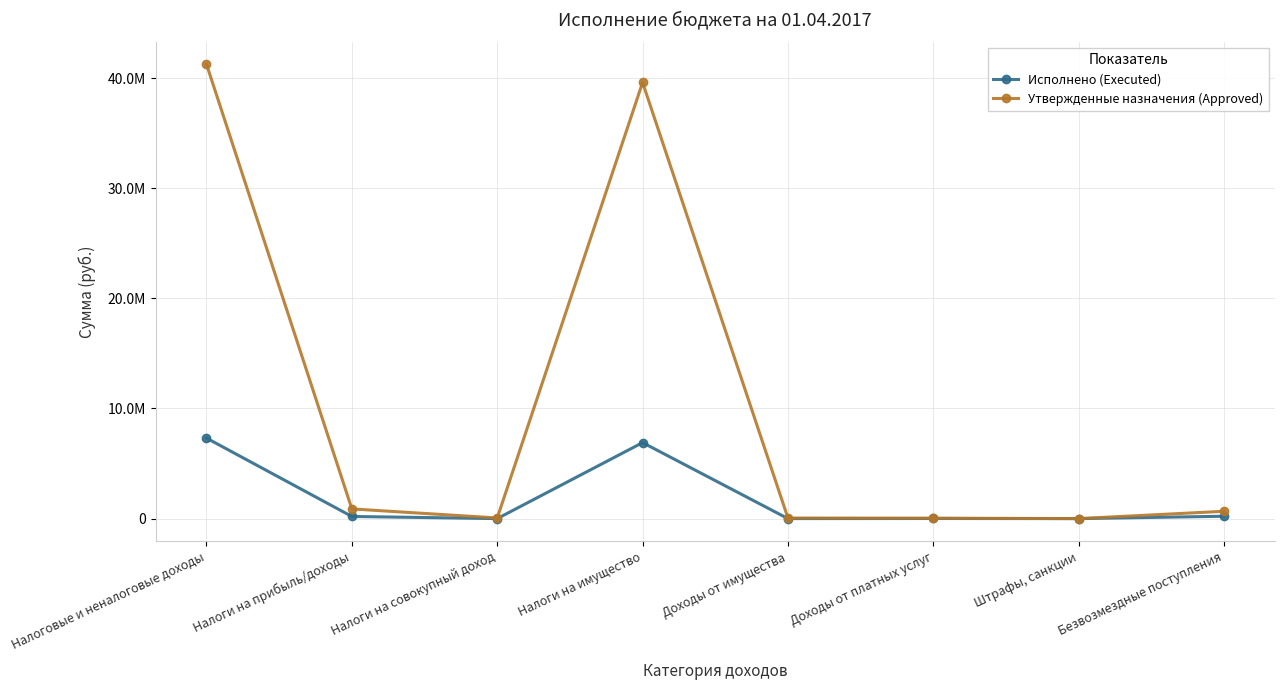

Which series has the widest spread of values?

Утвержденные назначения (Approved)